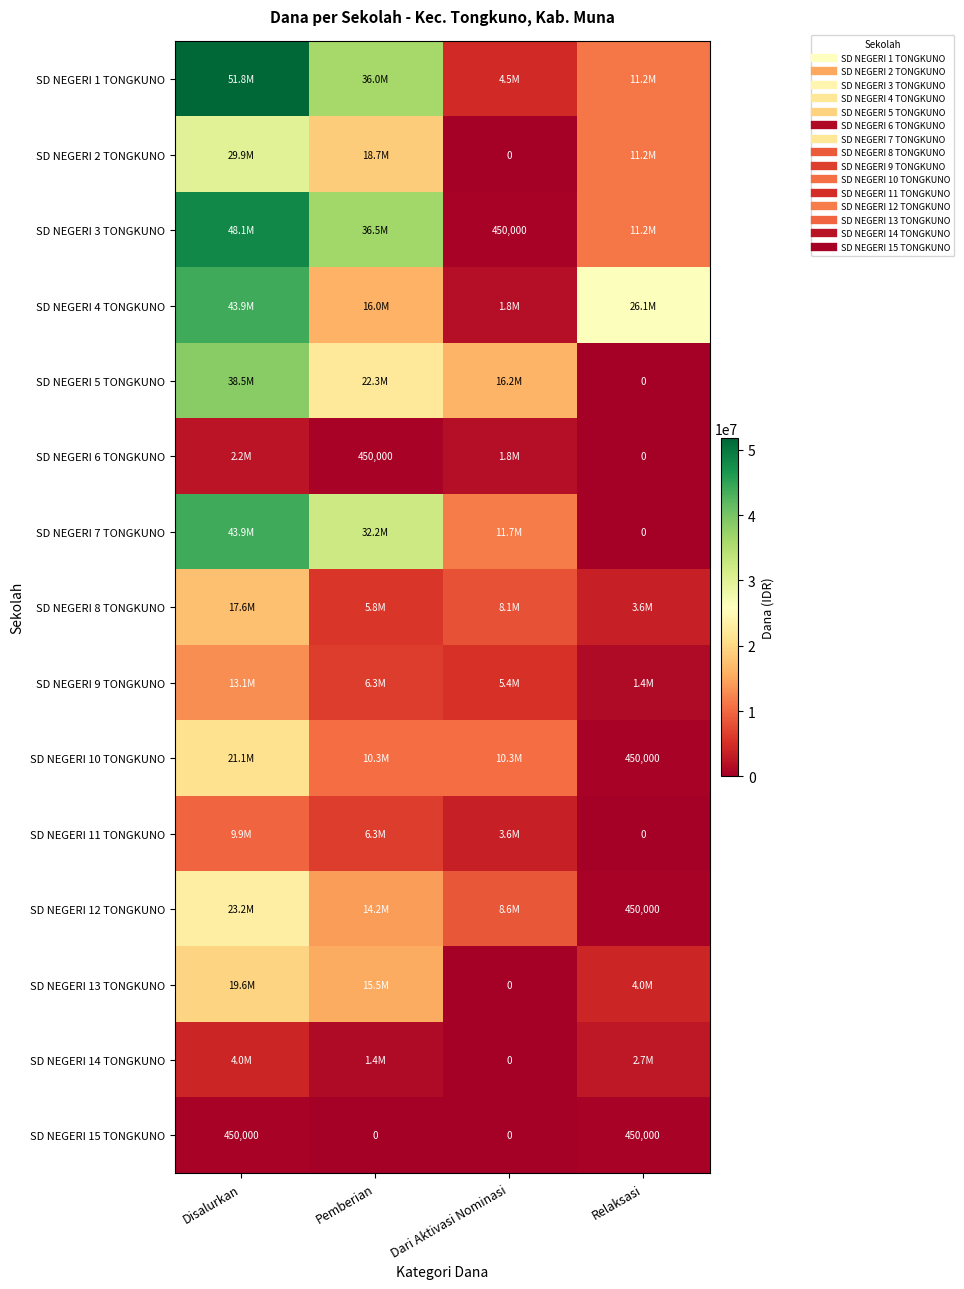

At Relaksasi, list the series in order from largest to smallest.

SD NEGERI 4 TONGKUNO, SD NEGERI 1 TONGKUNO, SD NEGERI 2 TONGKUNO, SD NEGERI 3 TONGKUNO, SD NEGERI 13 TONGKUNO, SD NEGERI 8 TONGKUNO, SD NEGERI 14 TONGKUNO, SD NEGERI 9 TONGKUNO, SD NEGERI 10 TONGKUNO, SD NEGERI 12 TONGKUNO, SD NEGERI 15 TONGKUNO, SD NEGERI 5 TONGKUNO, SD NEGERI 6 TONGKUNO, SD NEGERI 7 TONGKUNO, SD NEGERI 11 TONGKUNO